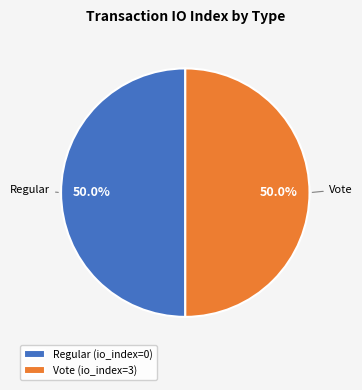

How many segments does this pie chart have?

2